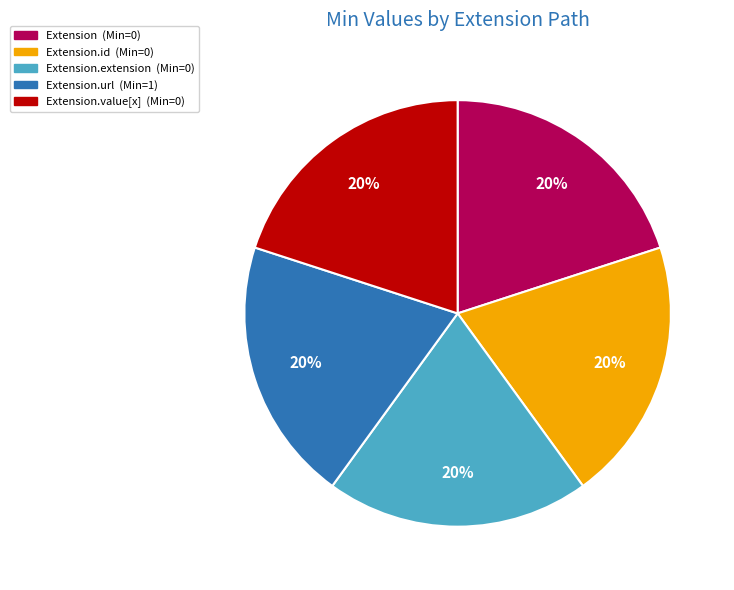

How many slices are in this pie chart?

5